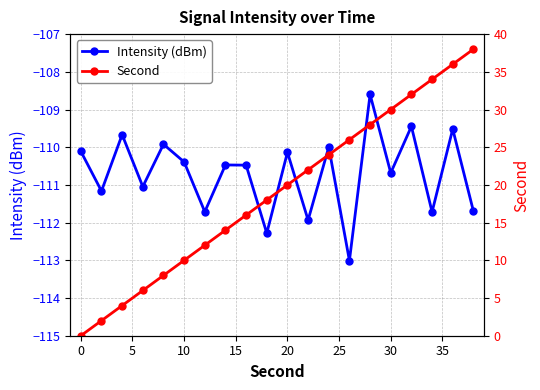

How many interior local valleys does the Intensity (dBm) series have?

8